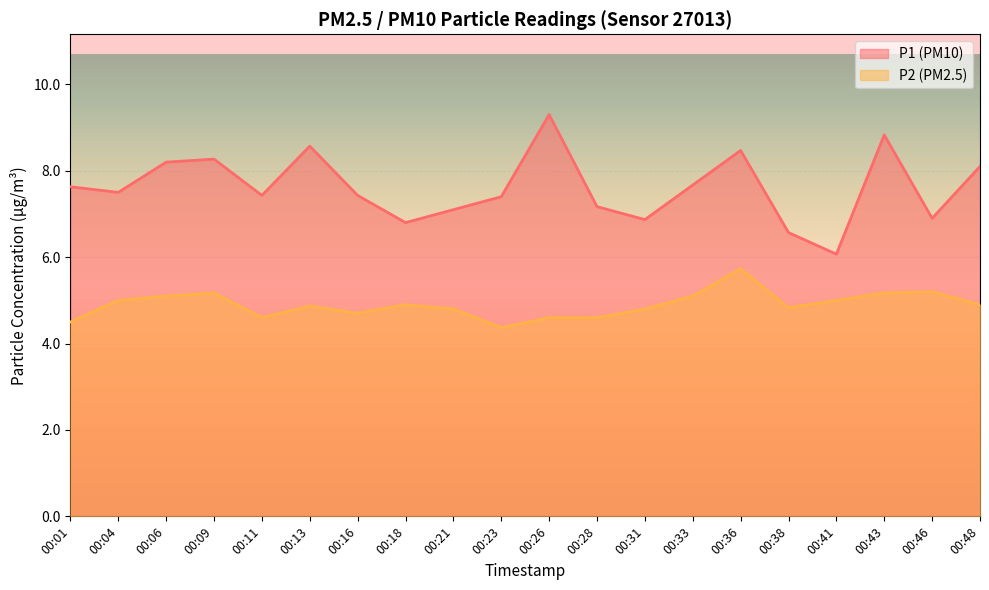

Which series has the largest range (max minus min)?

P1 (PM10)